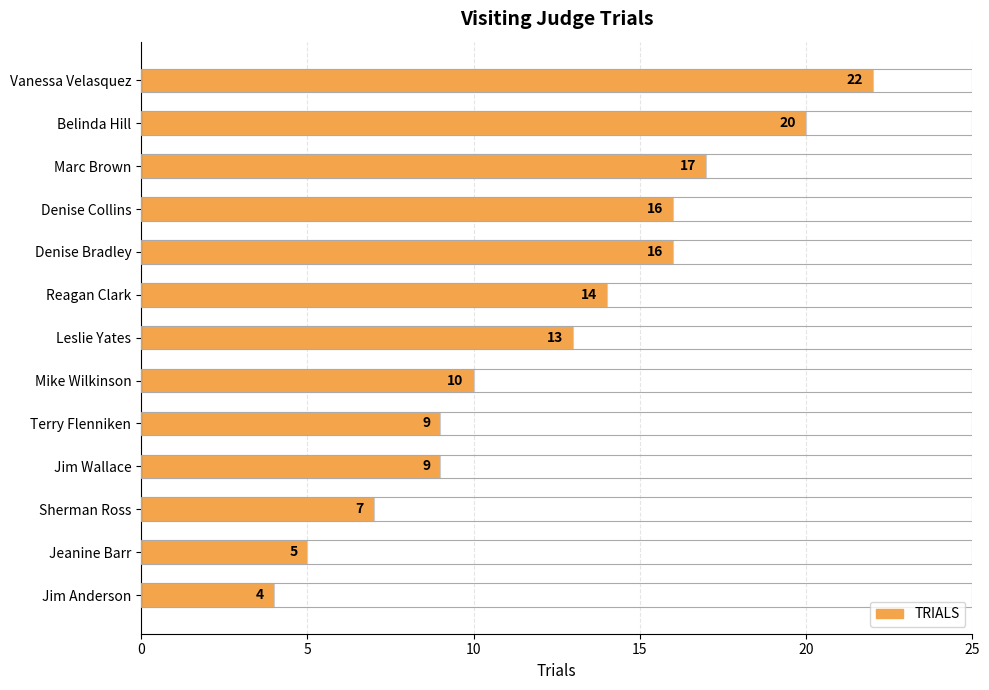

What is the greatest value displayed?

22